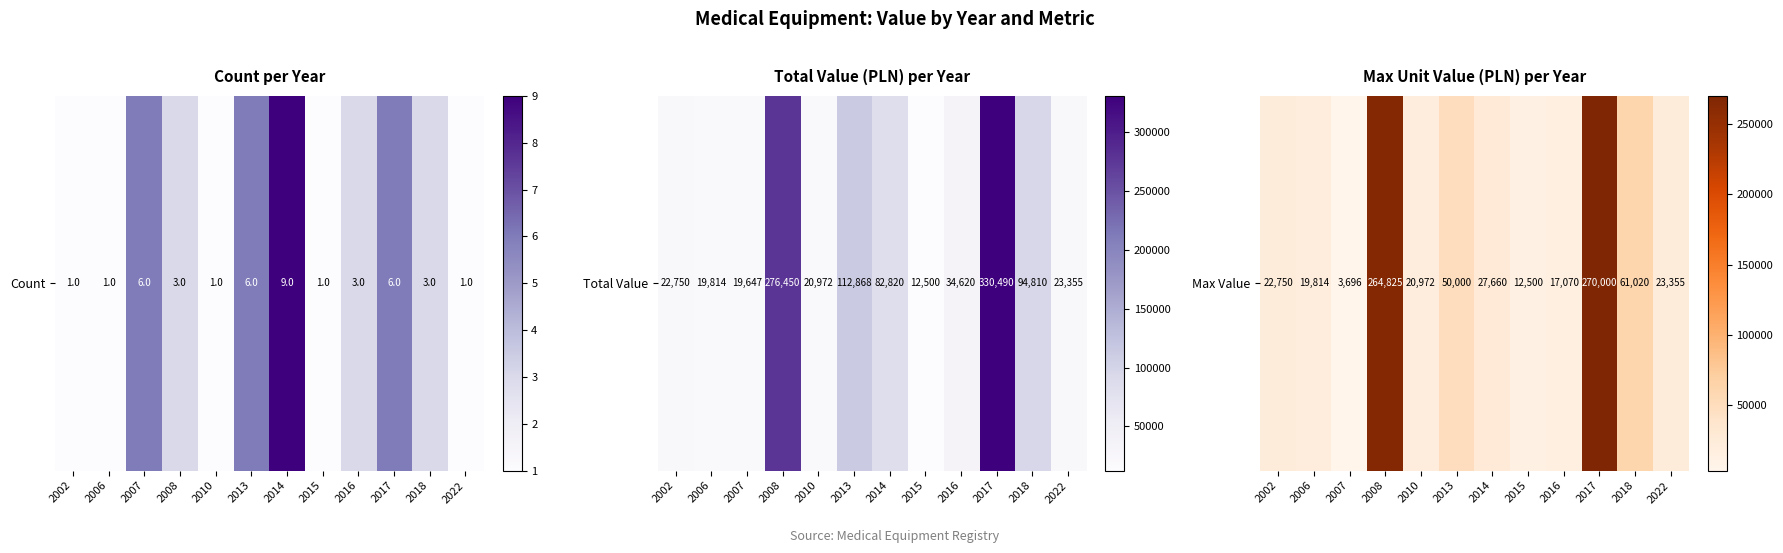

The chart shows a value of 17070.0 at 2016. True or false?

True